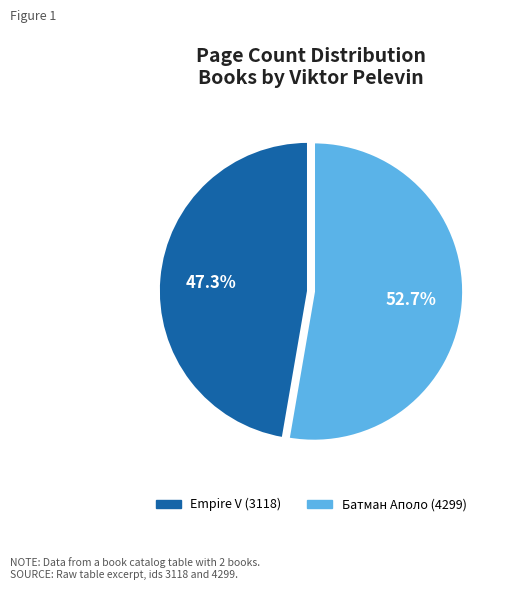

To the nearest percent, what is the difference between the largest and smallest slice percentages?

5%